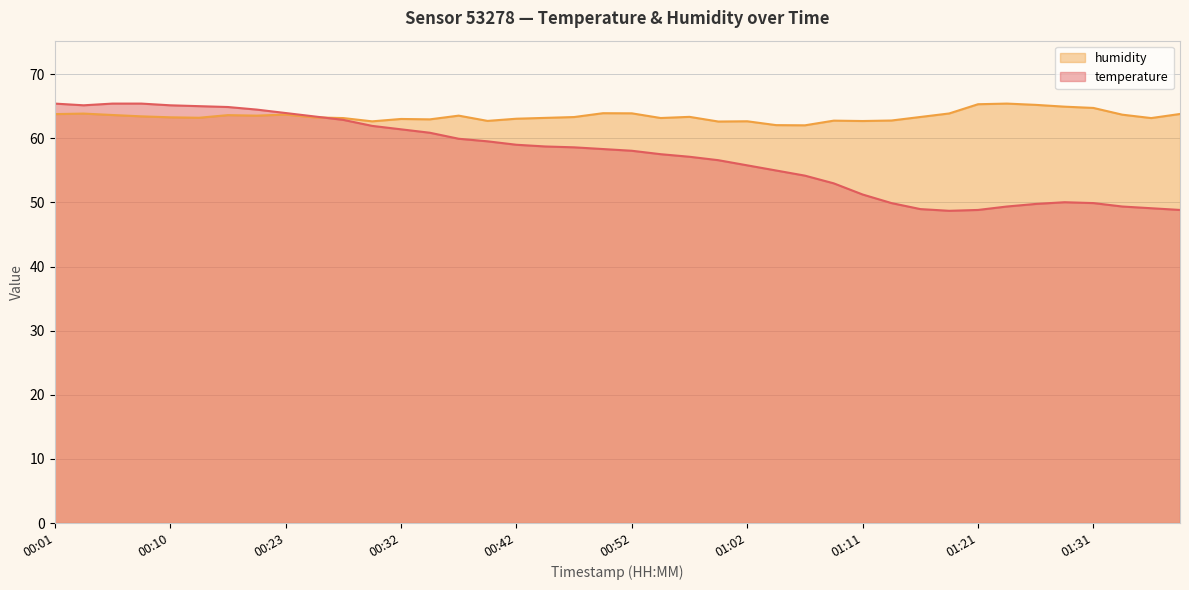

At how many categories does at least one series exceed 63?

30